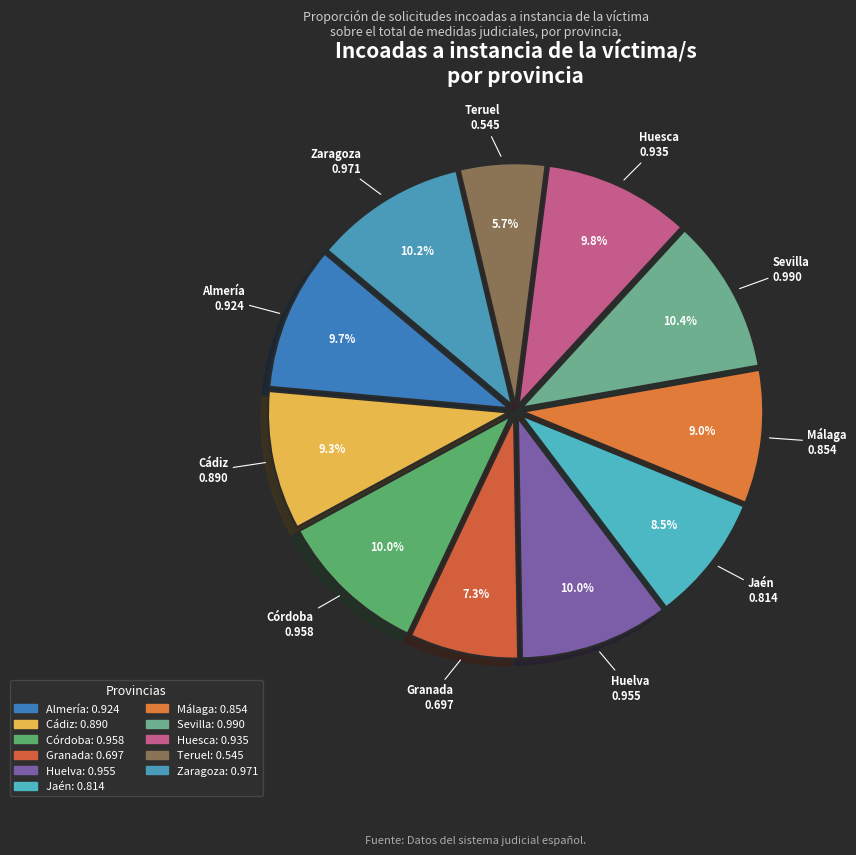

To the nearest percent, what portion does Almería represent?

10%